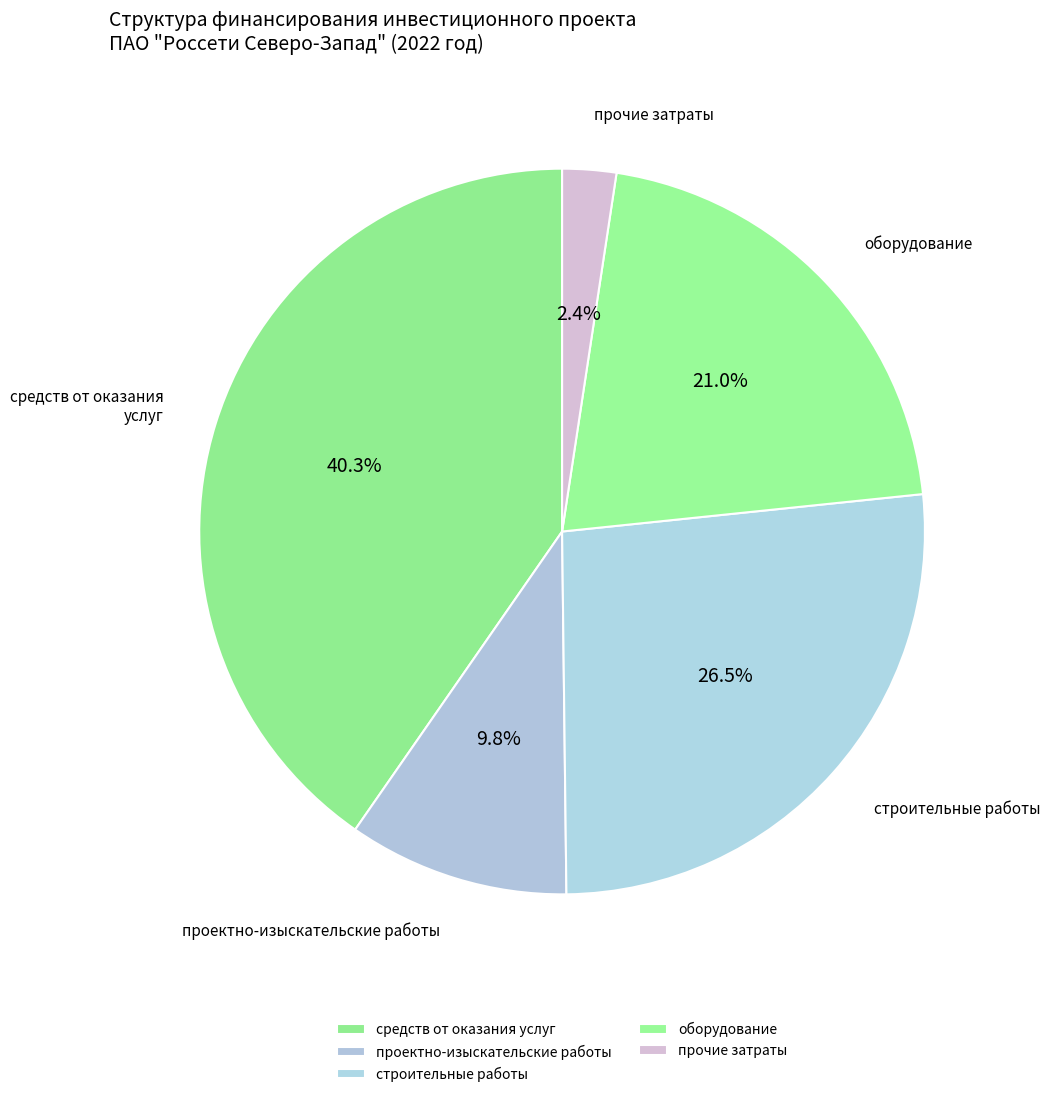

Count the number of slices in the pie.

5